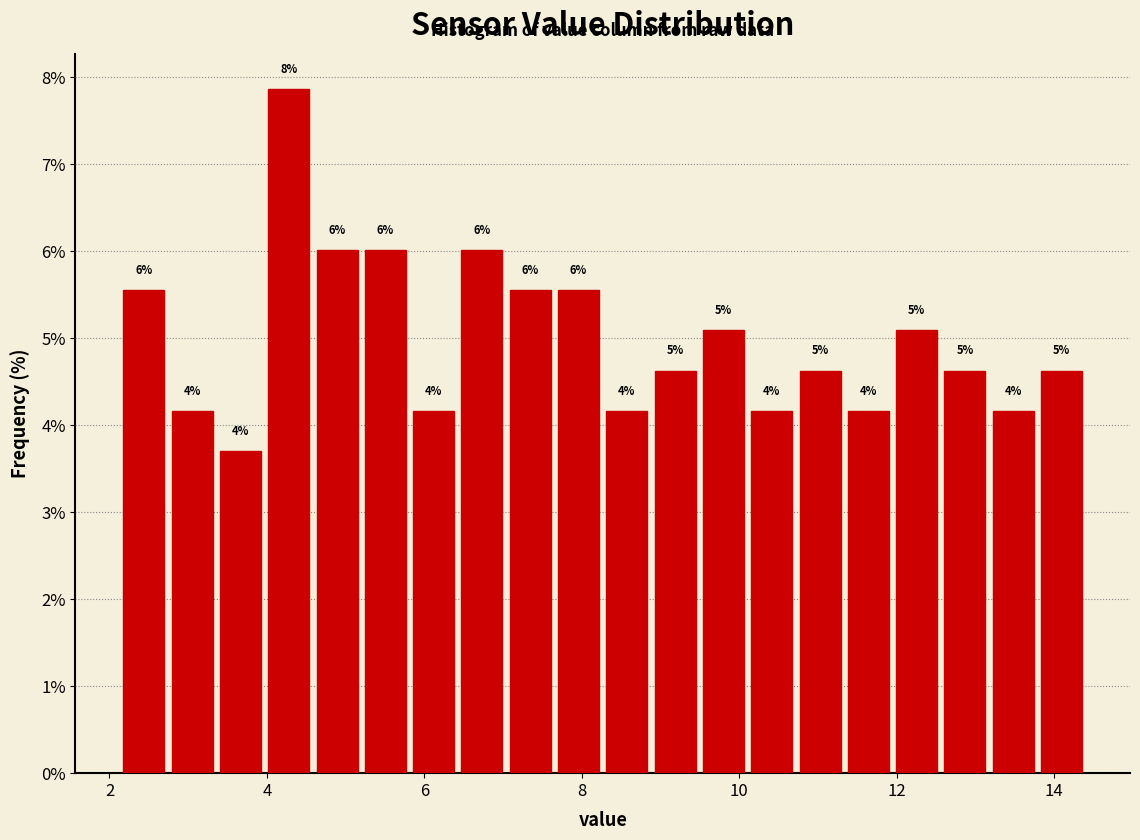

Around what value on the x-axis is the tallest bar? Give the approximate position of its centre, as read against the axis.

4.2